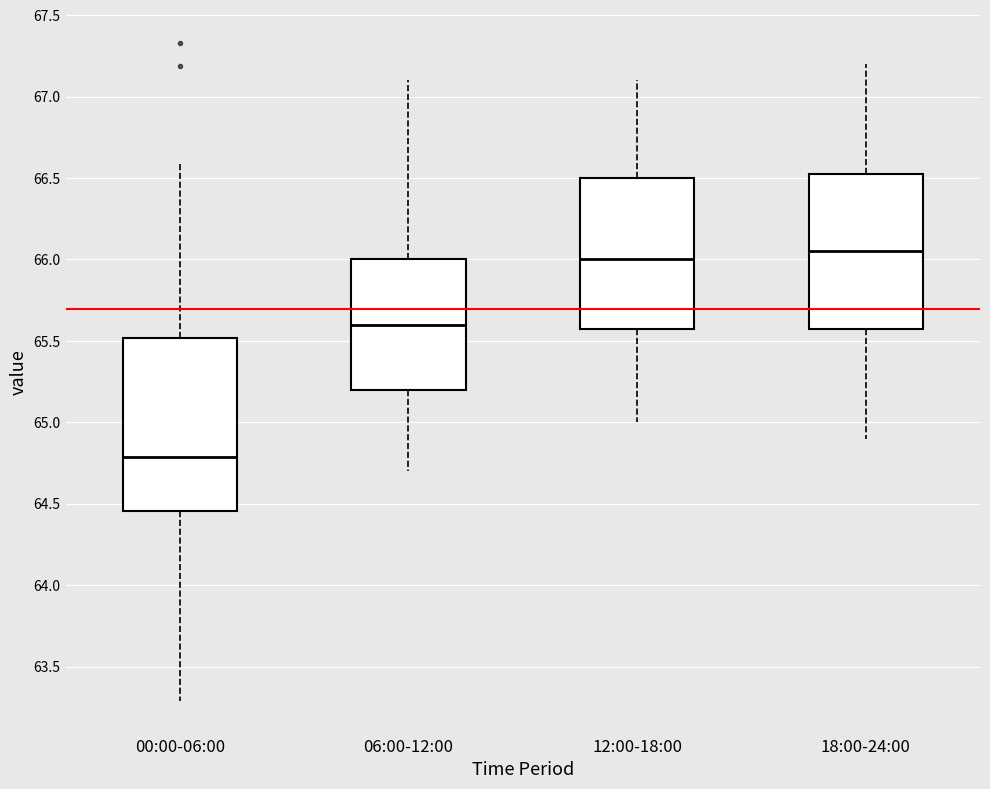

Where does the upper whisker of the box for 18:00-24:00 end on the y-axis? The values are not printed on the chart, so give them approximately, as read against the axis.

67.20